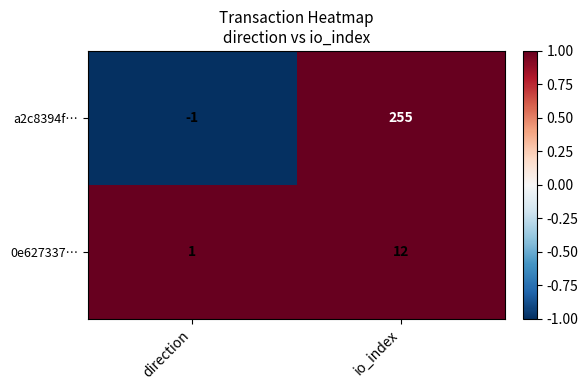

Rank the series by their average value, from lowest to highest.

0e627337…, a2c8394f…